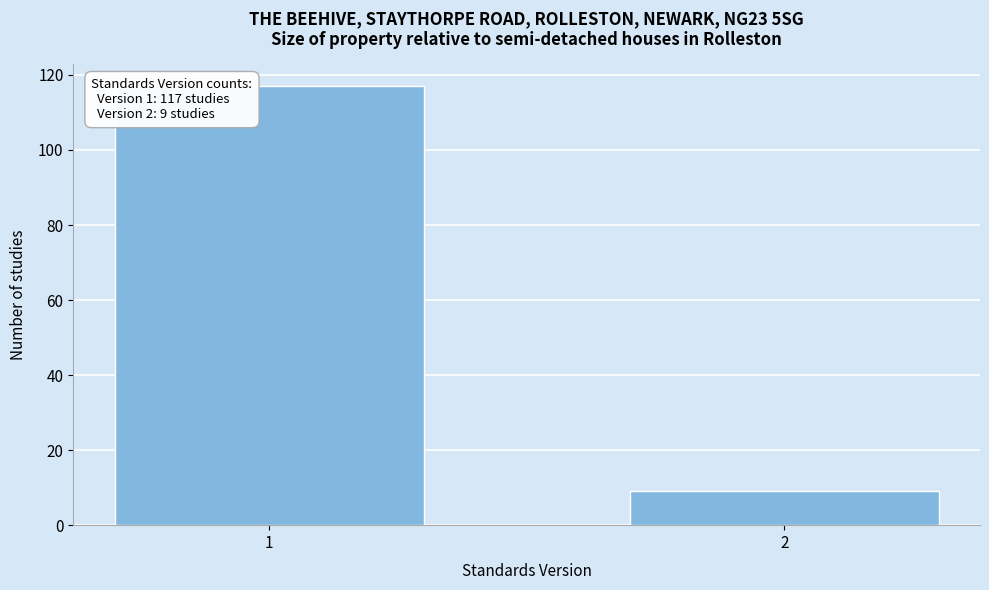

Reading right to left, what are all the values shown in this chart?

9	117